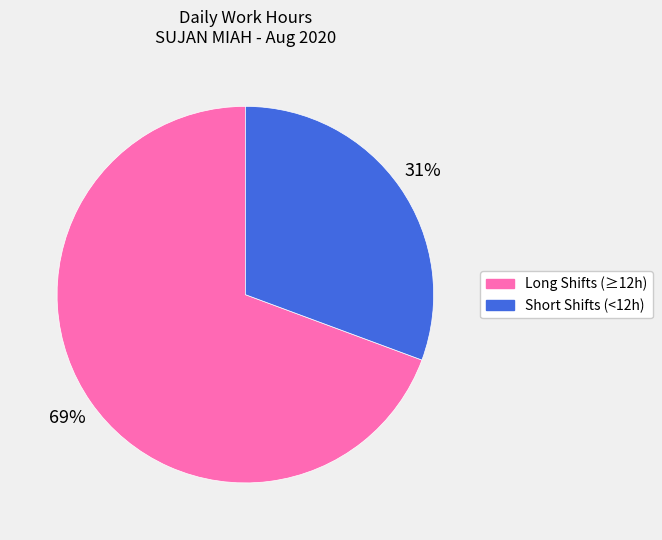

Which slice represents more than half of the pie?

Long Shifts (≥12h)